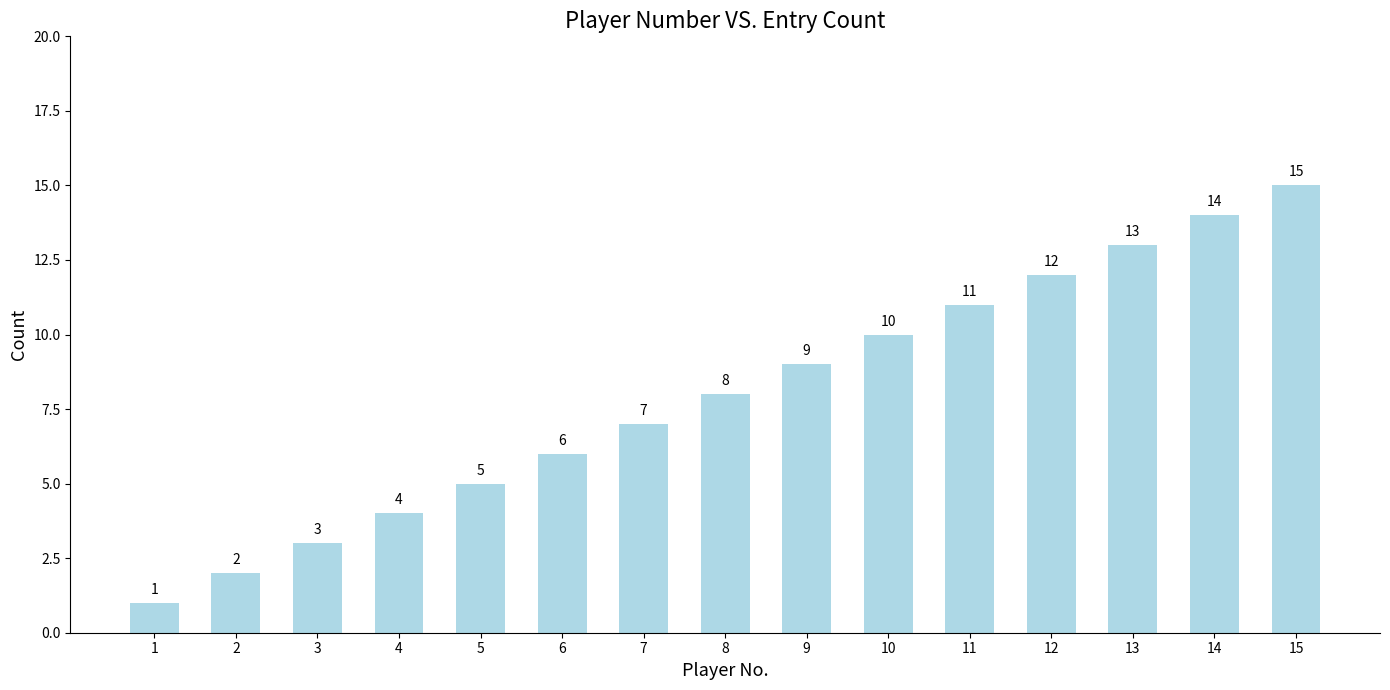

List the labels in order of value, smallest first.

1, 2, 3, 4, 5, 6, 7, 8, 9, 10, 11, 12, 13, 14, 15